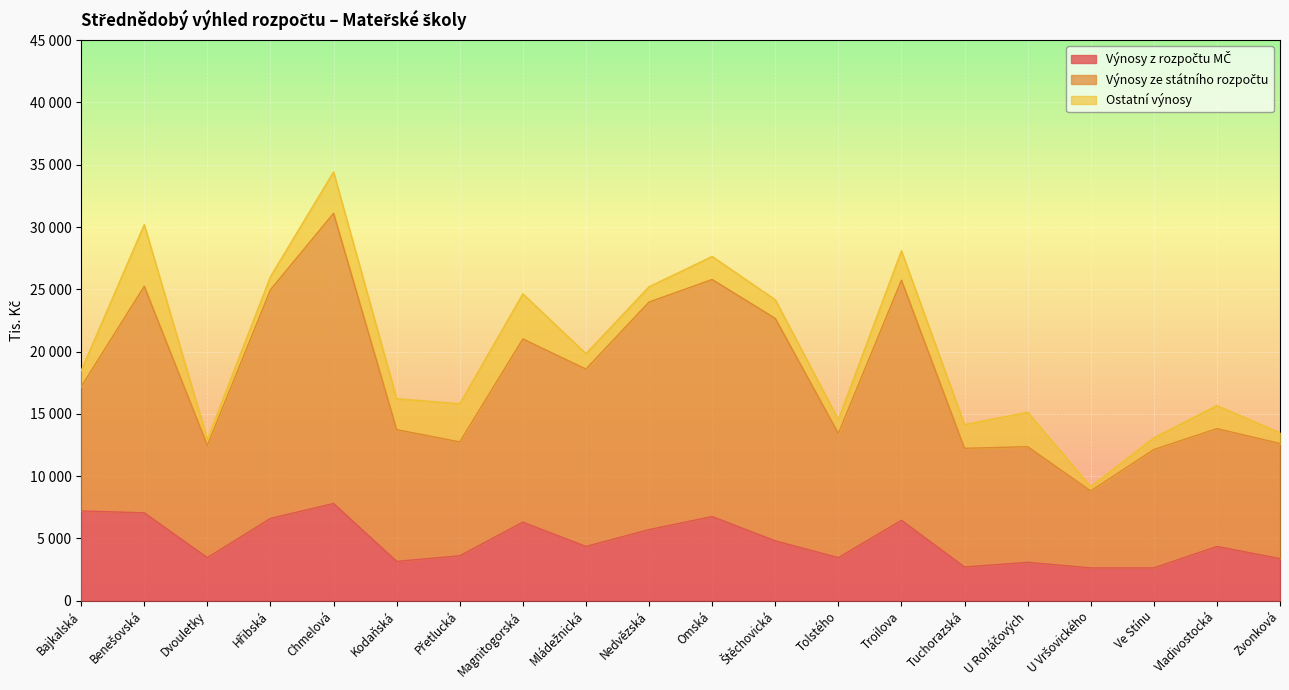

Which label corresponds to the smallest value in the chart?

U Vršovického